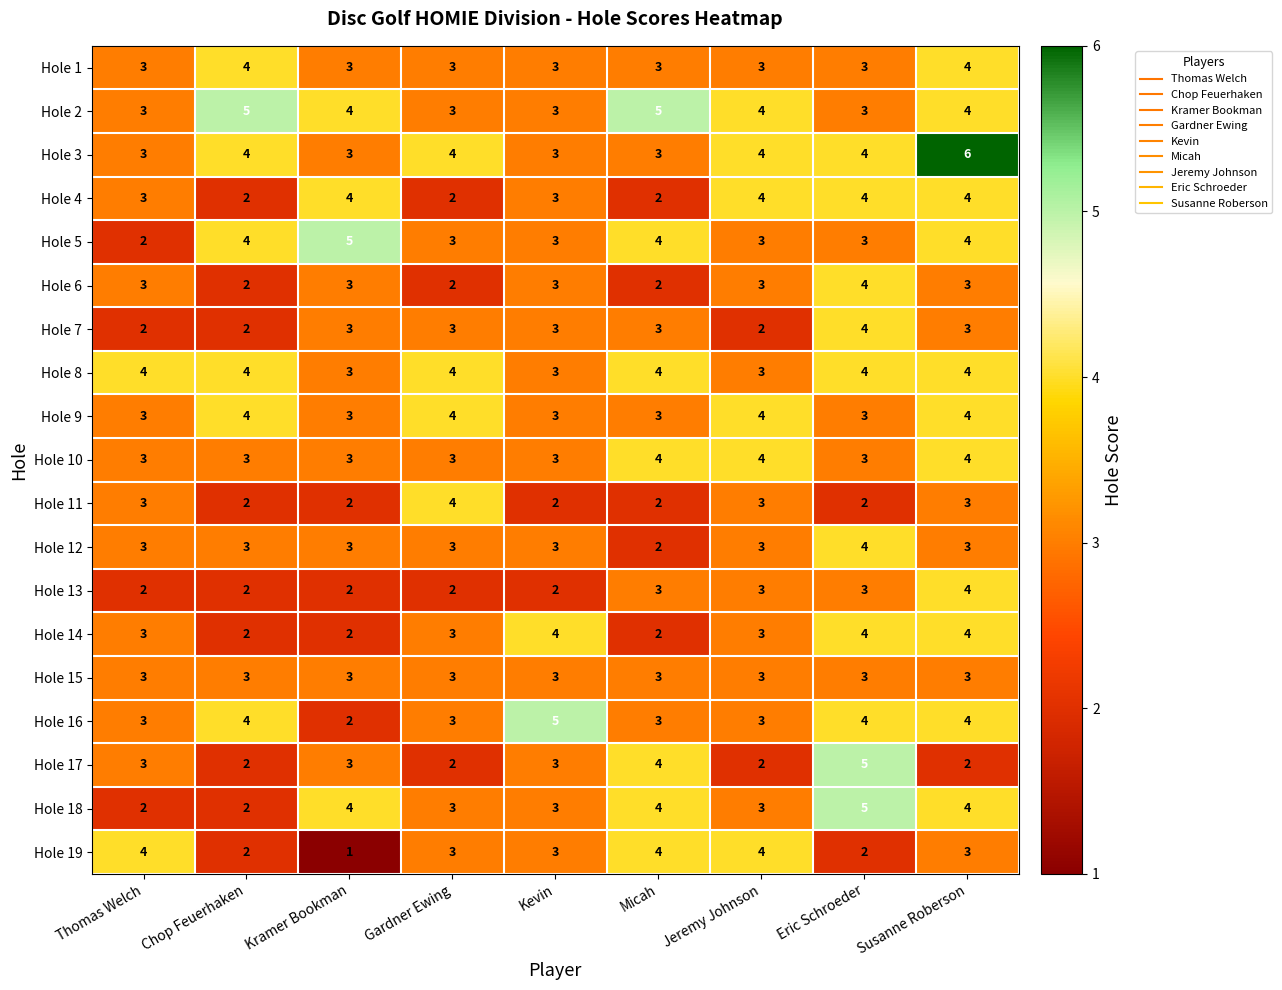

What is the spread (max minus min) of values at Thomas Welch?

2